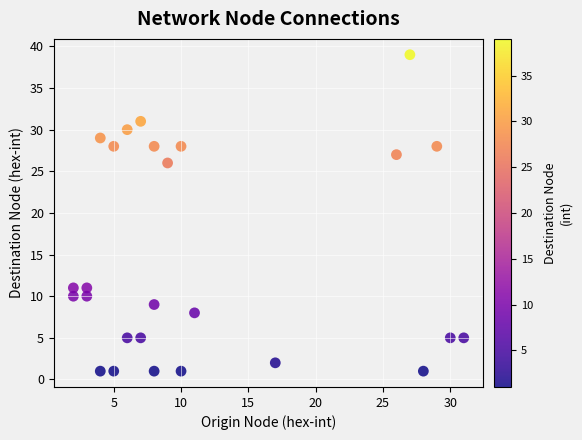

What is the range of Y values (max minus min)?

38